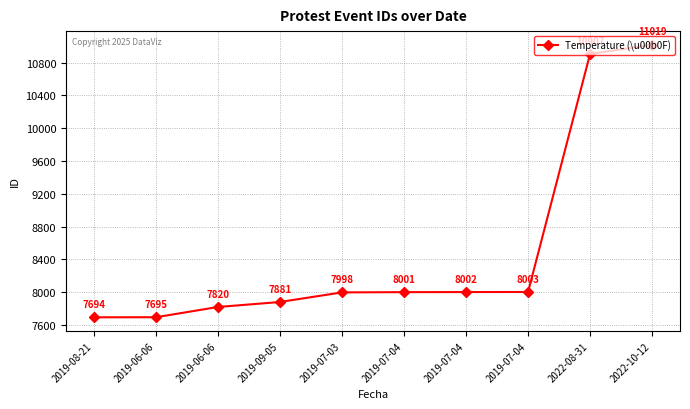

Count the number of data series in this chart.

1